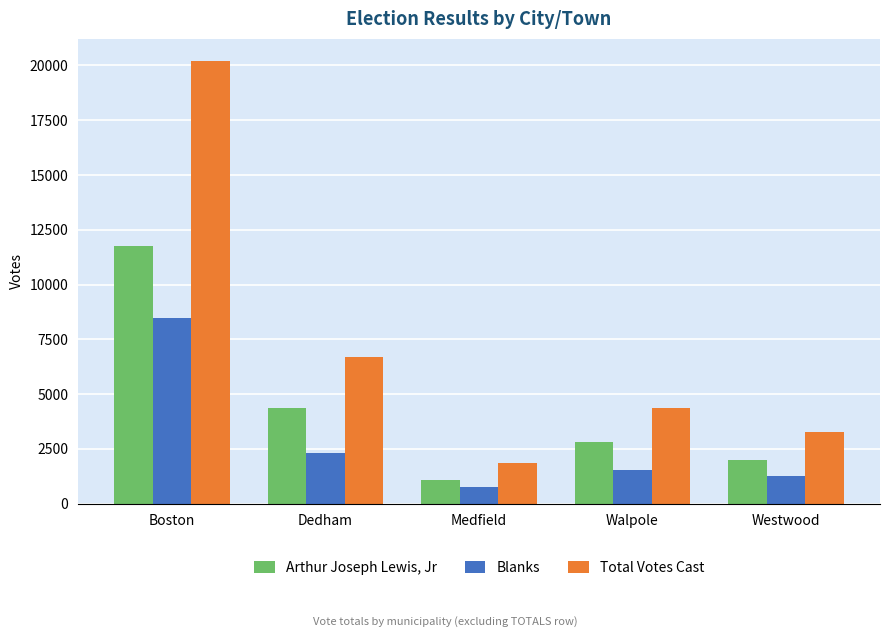

What is the lowest value of the Arthur Joseph Lewis, Jr series?

1100